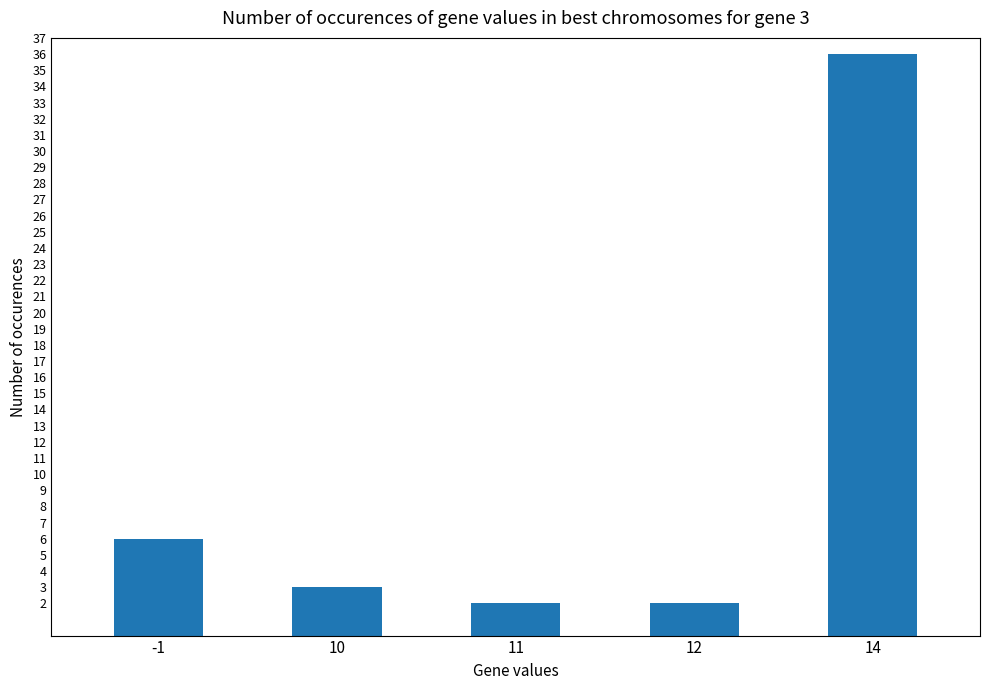

What is the difference between the values at -1 and 10?

3